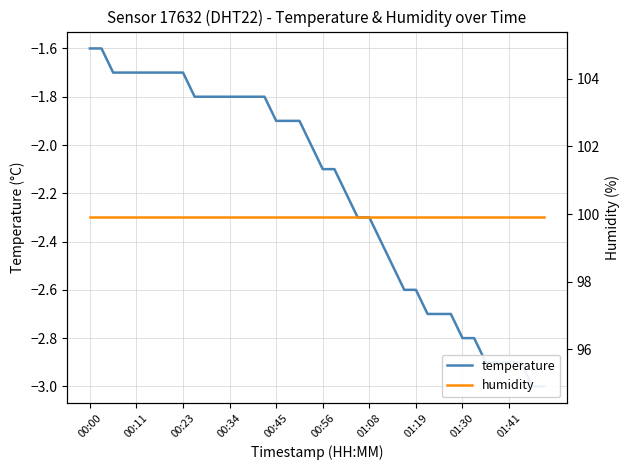

True or false: temperature and humidity intersect in this chart.

False